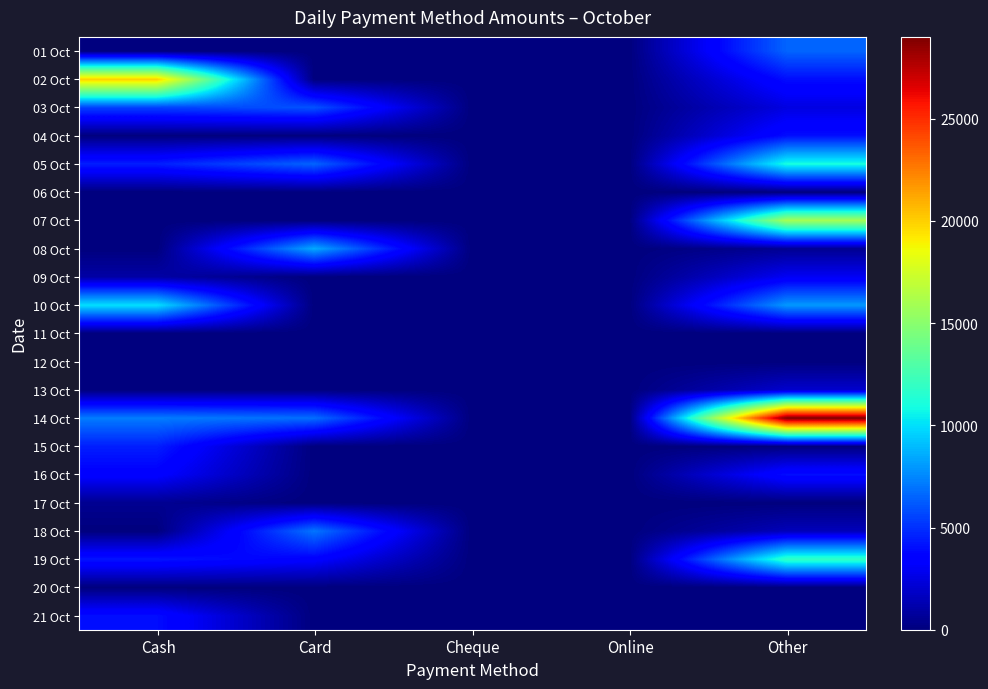

Which series has the largest total across all categories?

14 Oct